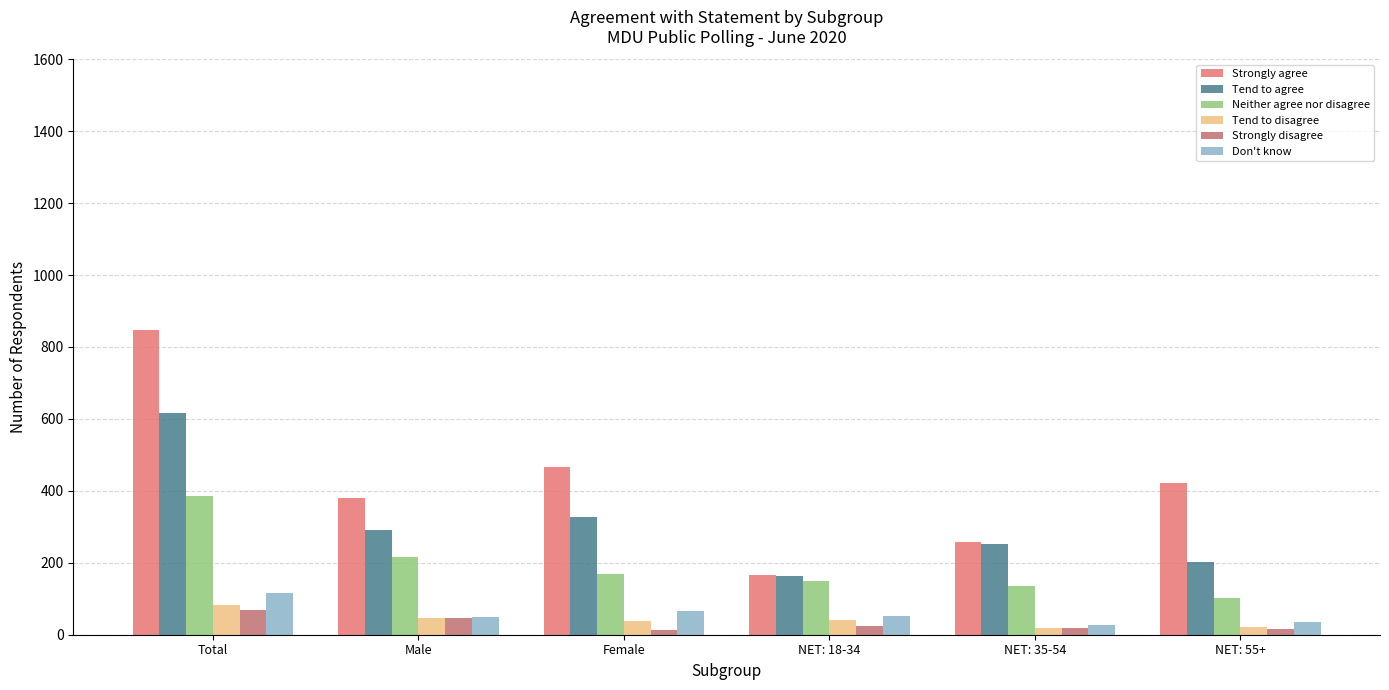

Which category has the highest value across all series?

Total